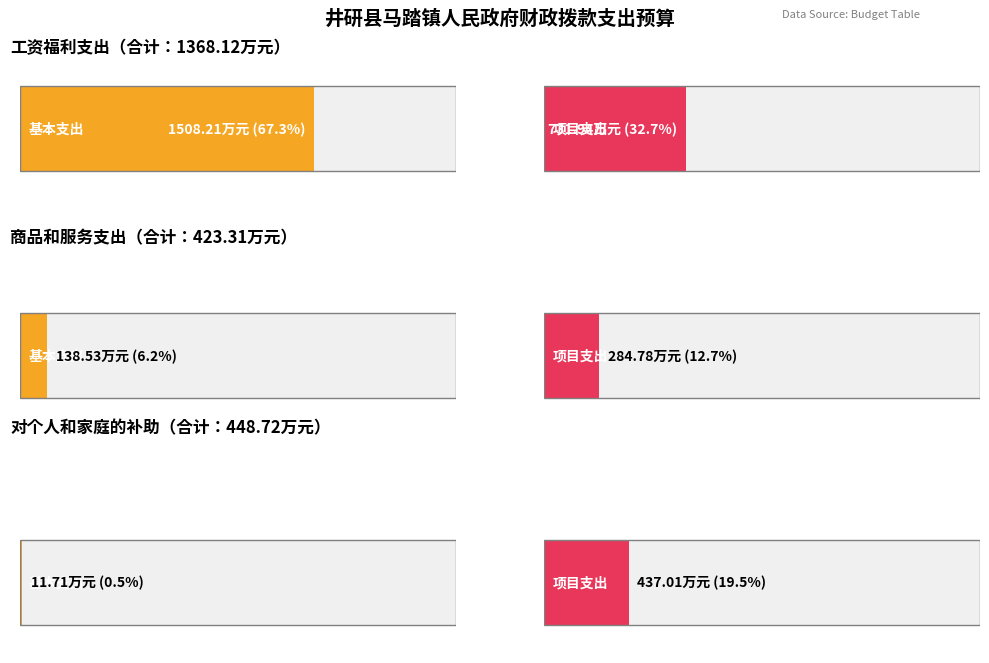

Are the bars horizontal?

Yes